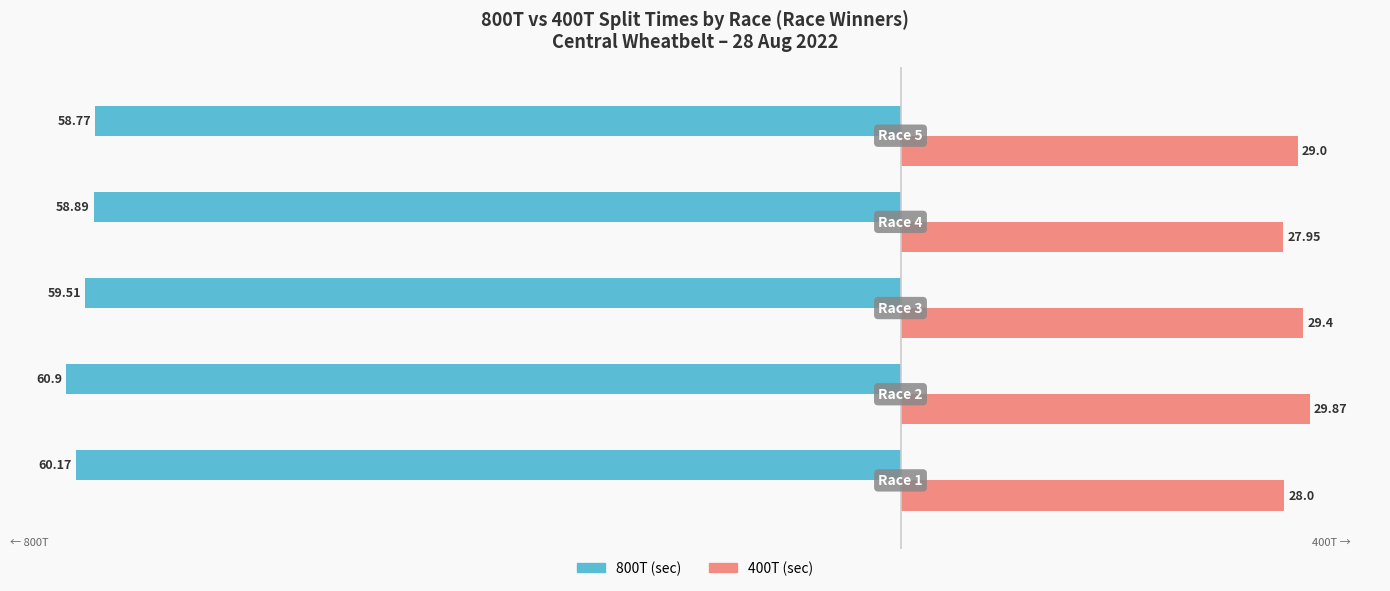

How many series are shown in this chart?

2